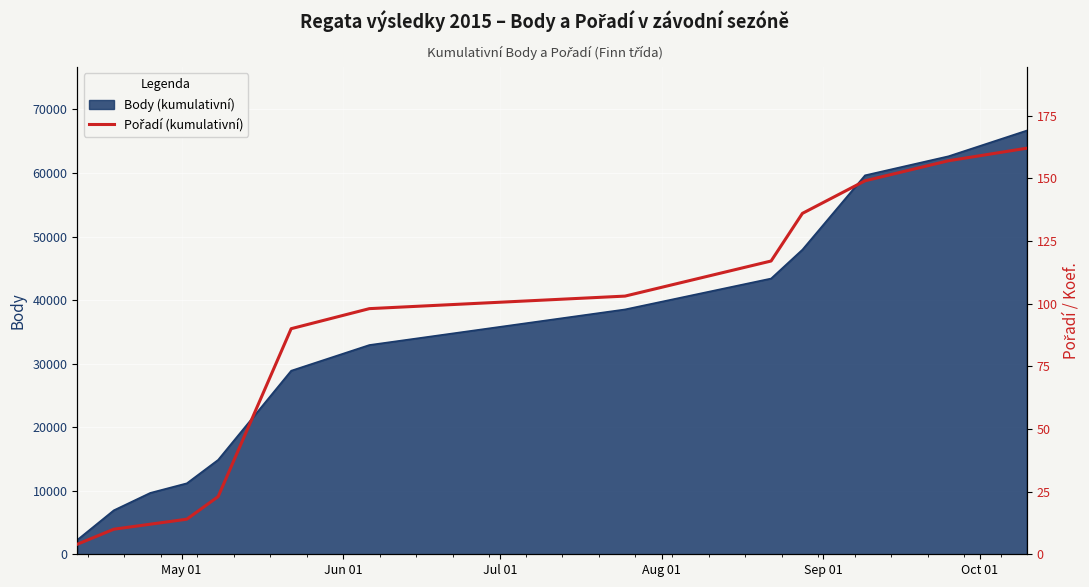

What is the minimum value for Body (kumulativní)?

2263